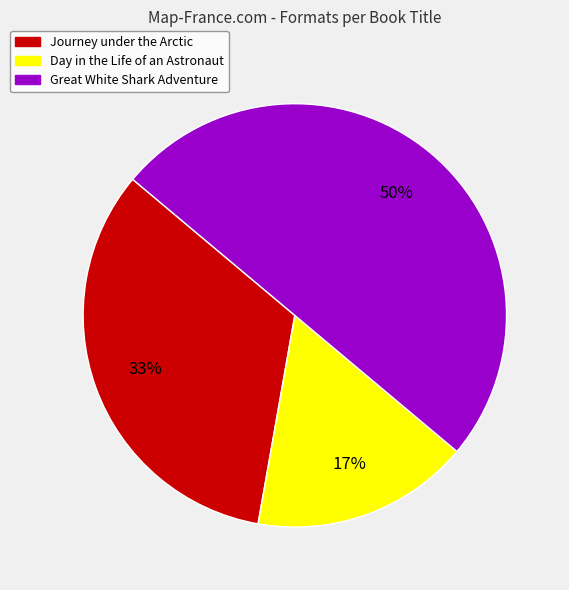

What percentage is the Great White Shark Adventure slice, to the nearest percent?

50%